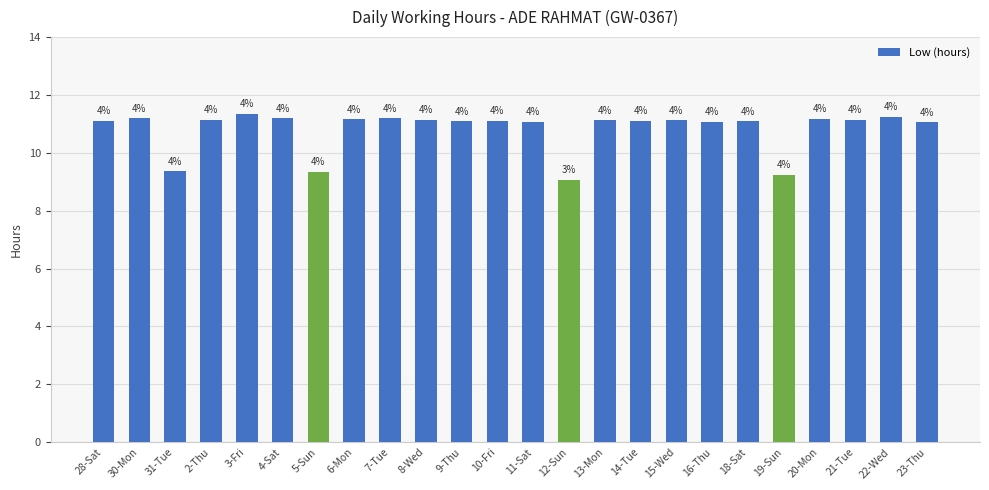

Does the chart contain any negative values?

No